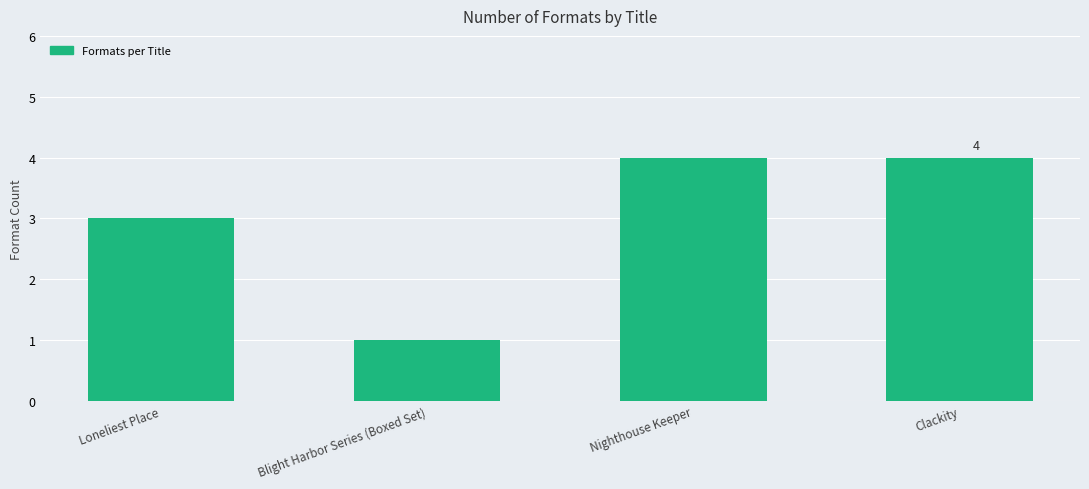

True or false: the data shows 4 at Nighthouse Keeper.

True